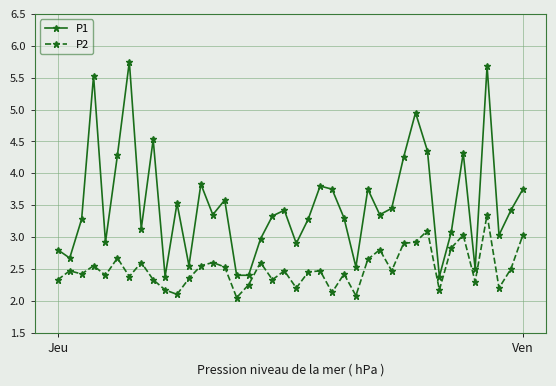

Rank the series by their average value, from highest to lowest.

P1, P2